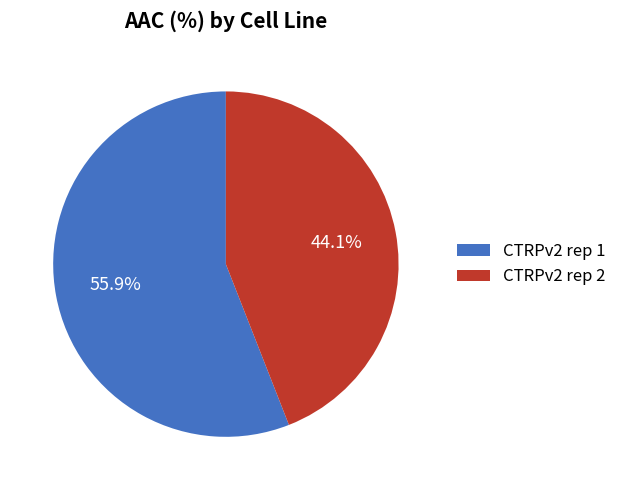

To the nearest percent, what is the average slice percentage?

50%